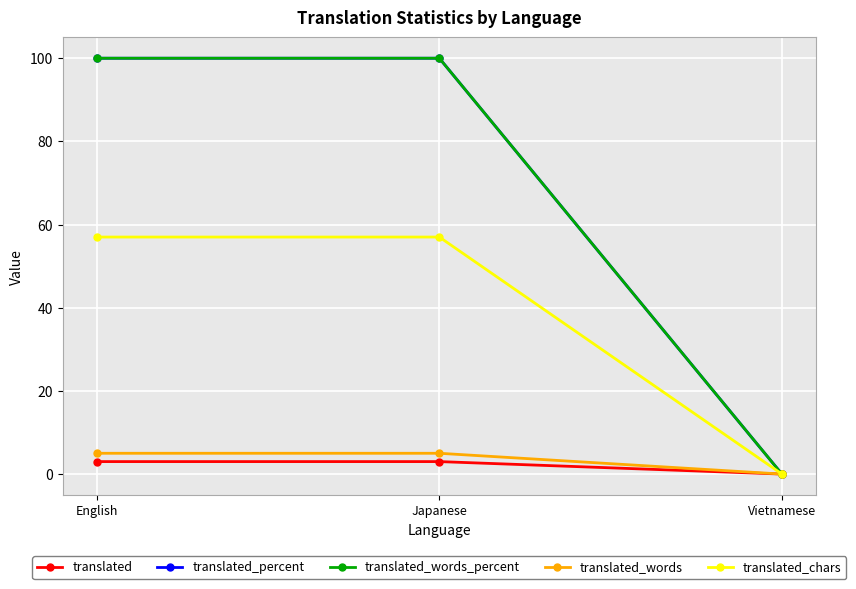

What is the label of the 1st point from the right?

Vietnamese